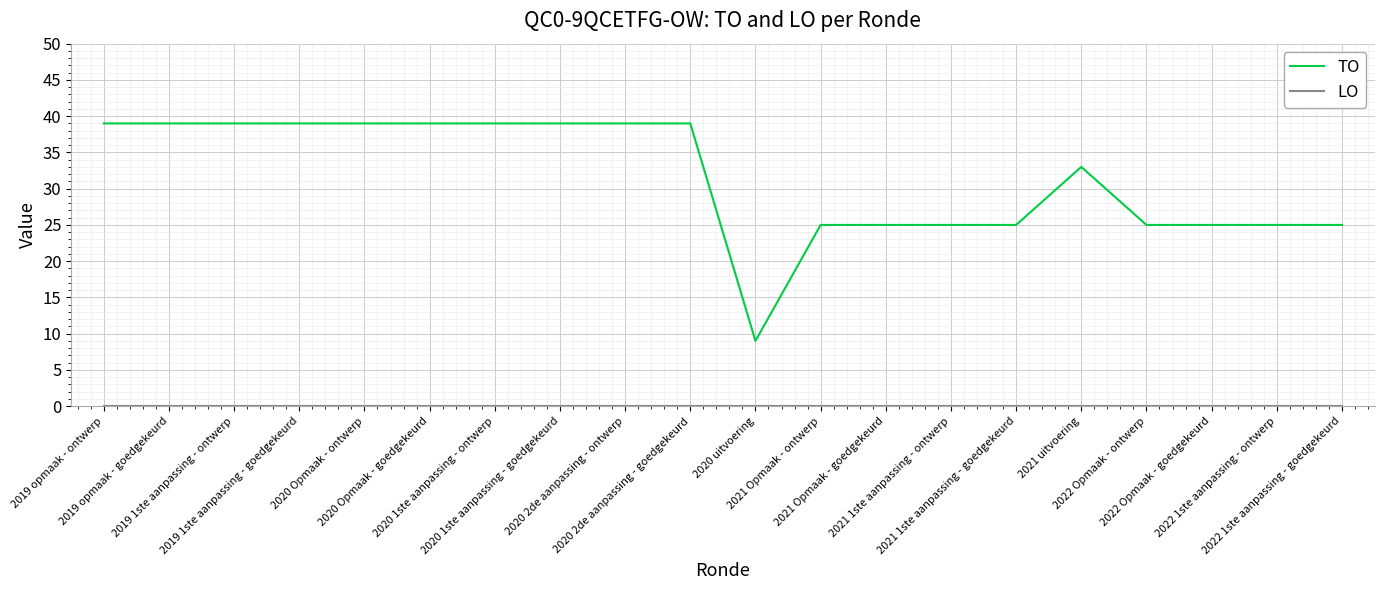

Which series has the largest range (max minus min)?

TO